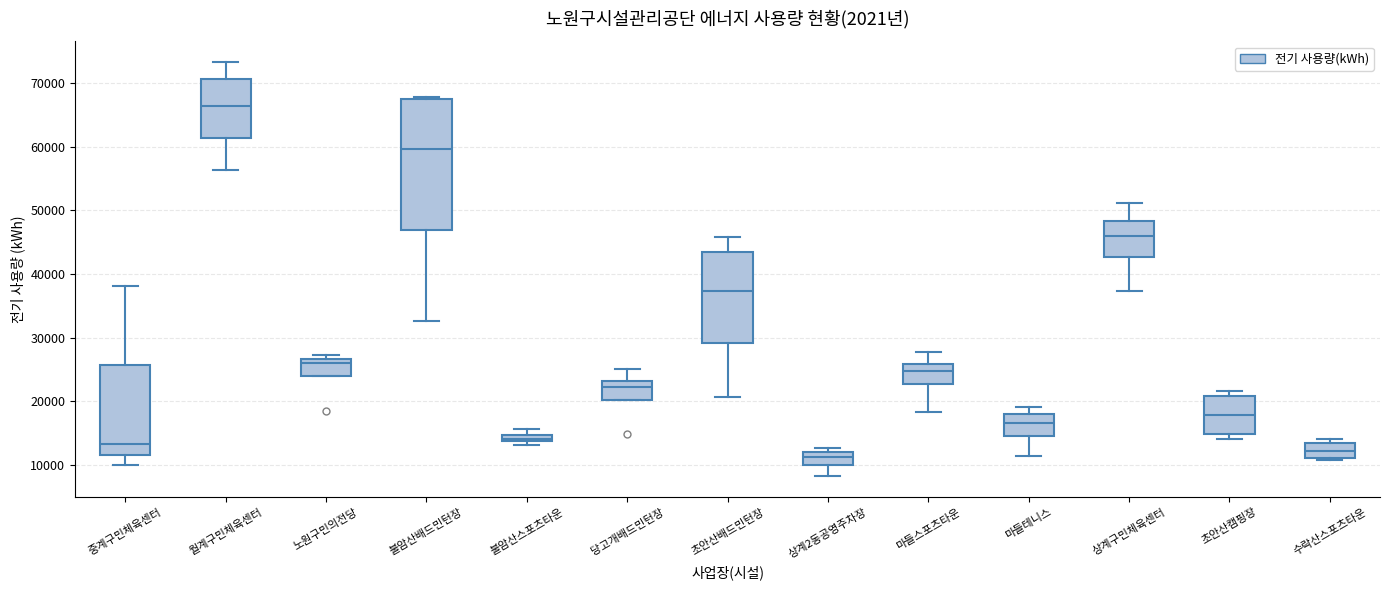

Comparing the boxes themselves (not the whiskers), which one is the tallest?

불암산배드민턴장